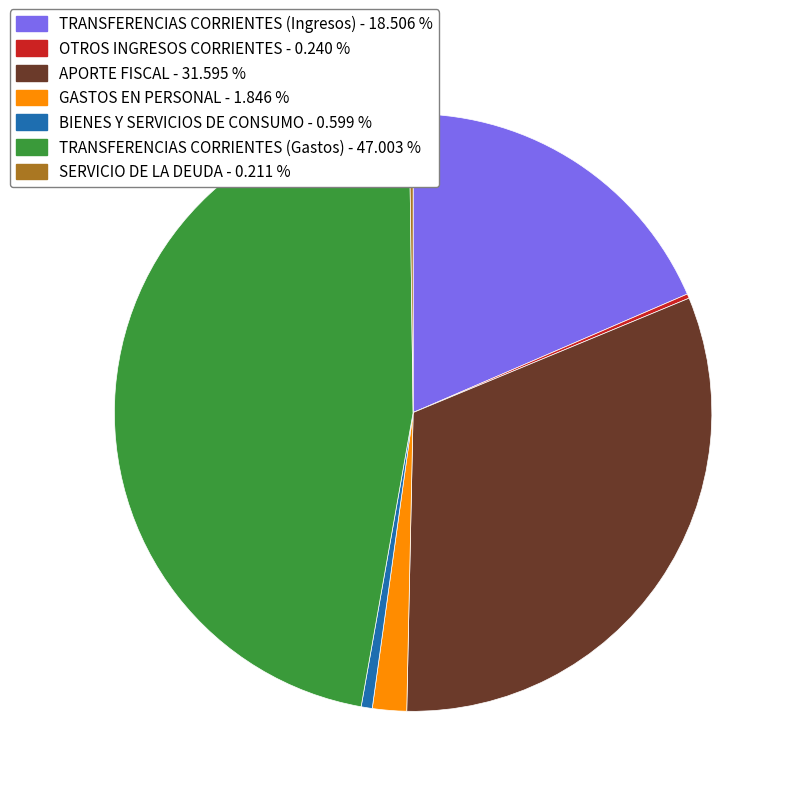

Between APORTE FISCAL - 31.595 % and TRANSFERENCIAS CORRIENTES (Ingresos) - 18.506 %, which is larger?

APORTE FISCAL - 31.595 %